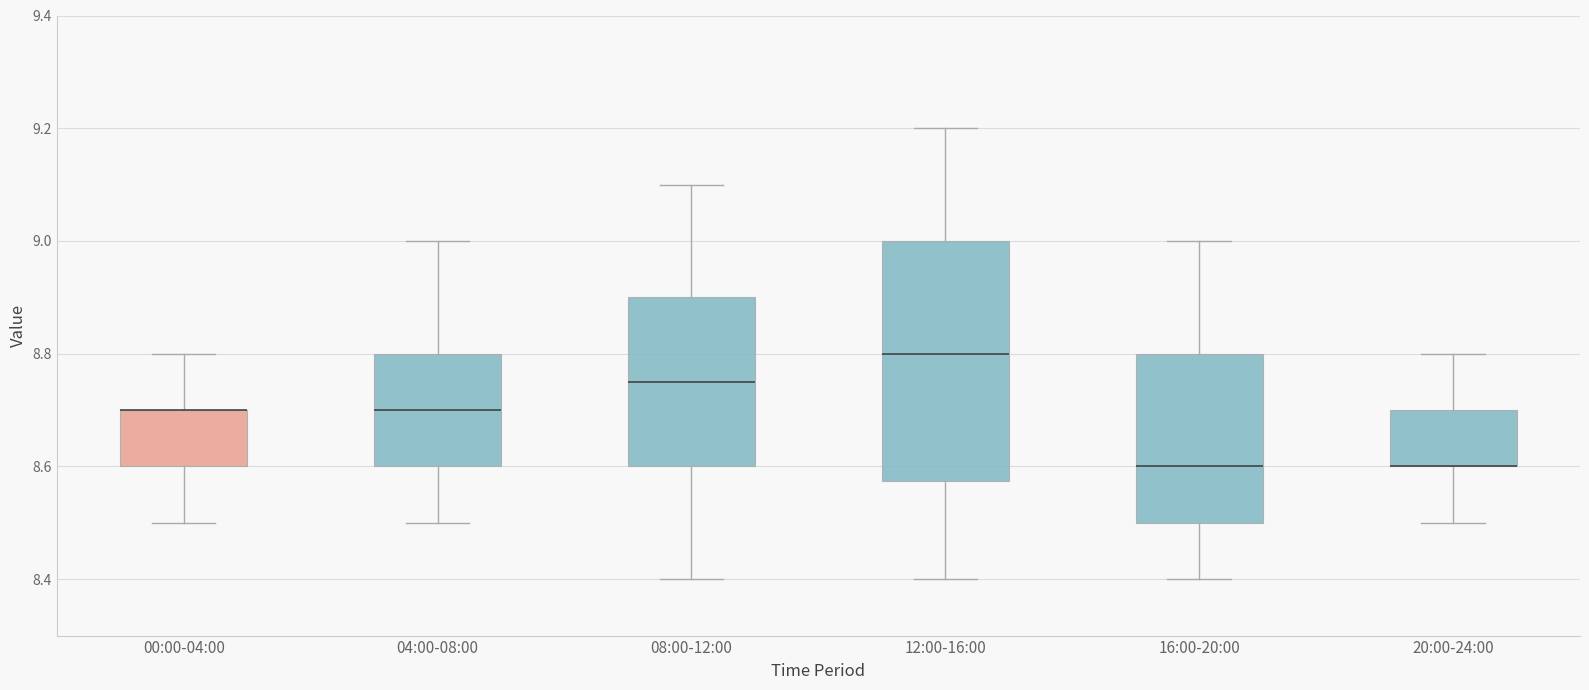

Reading left to right, transcribe this box plot: for each box, give where its median line is, the range the box spans, and where its two whiskers end, as read against the y-axis. The values are not printed on the chart, so give them approximately, as read against the axis.

00:00-04:00: median 8.70 (drawn on the box's upper edge), box 8.60 to 8.70, whiskers 8.50 to 8.80
04:00-08:00: median 8.70, box 8.60 to 8.80, whiskers 8.50 to 9.00
08:00-12:00: median 8.76, box 8.60 to 8.90, whiskers 8.40 to 9.10
12:00-16:00: median 8.80, box 8.58 to 9.00, whiskers 8.40 to 9.20
16:00-20:00: median 8.60, box 8.50 to 8.80, whiskers 8.40 to 9.00
20:00-24:00: median 8.60 (drawn on the box's lower edge), box 8.60 to 8.70, whiskers 8.50 to 8.80